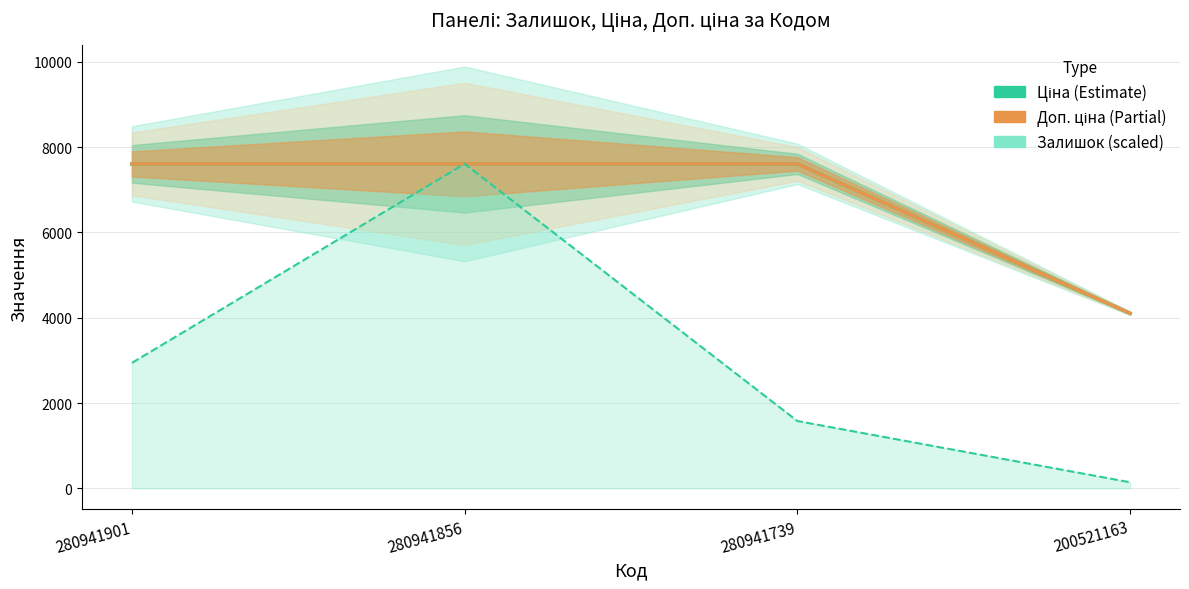

At how many categories does at least one series exceed 6386?

3